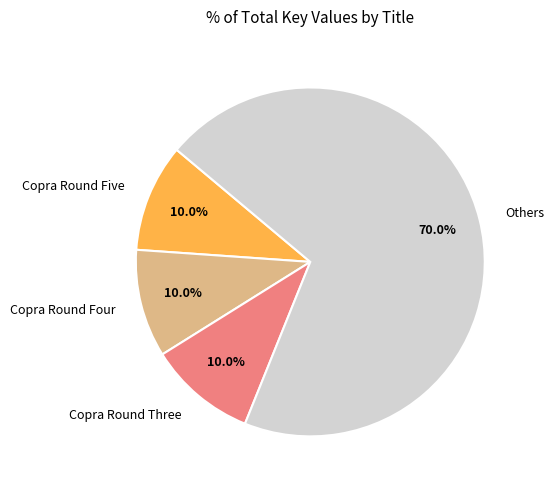

Which category accounts for the majority?

Others